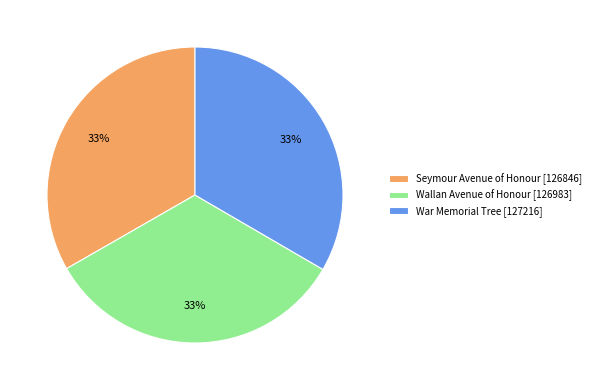

To the nearest percent, what percentage of the pie is War Memorial Tree?

33%